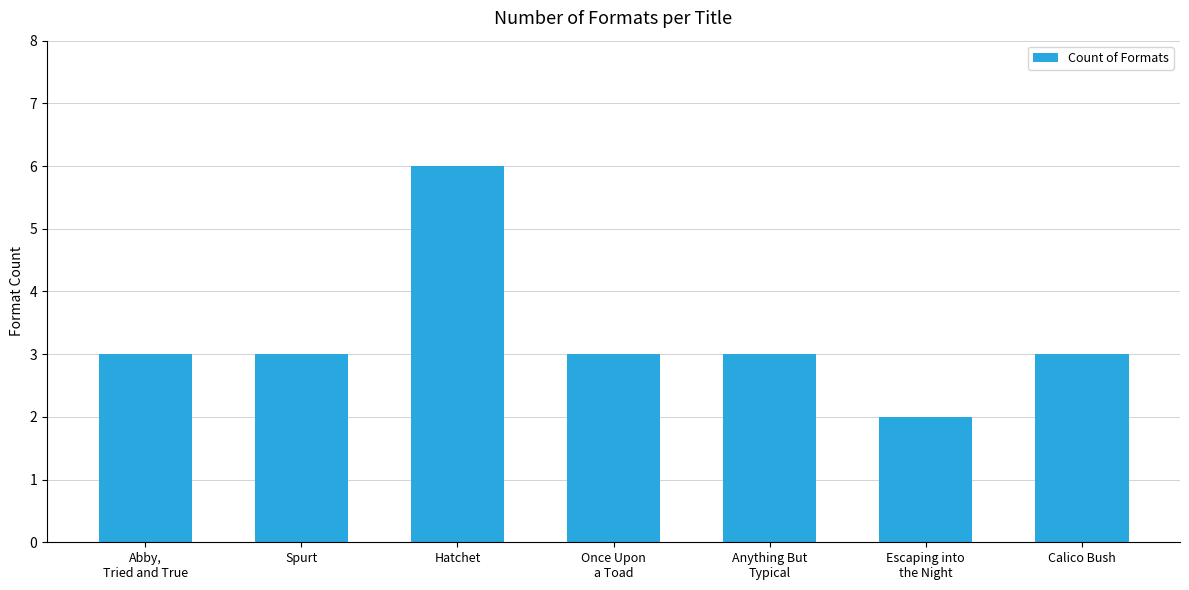

What is the approximate value at Calico Bush?

3